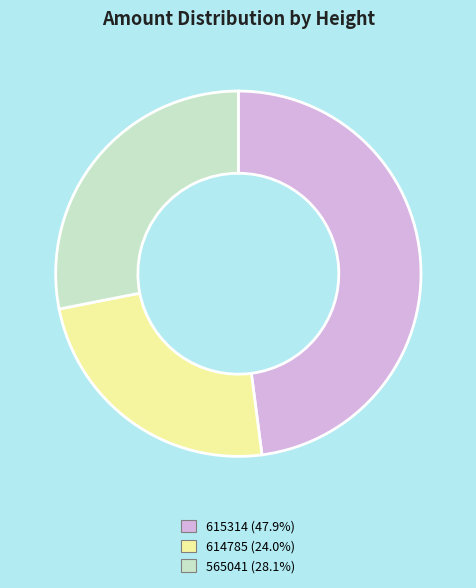

Count the number of slices in the pie.

3